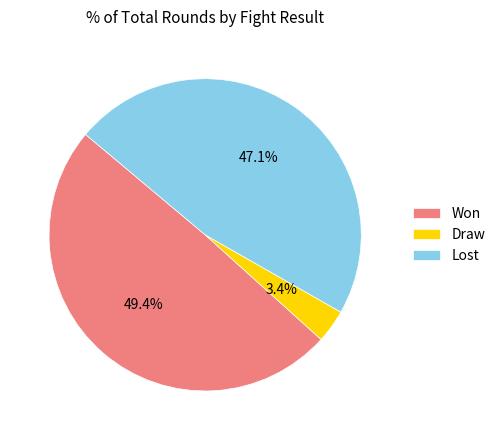

What percentage is the Draw slice, to the nearest percent?

3%